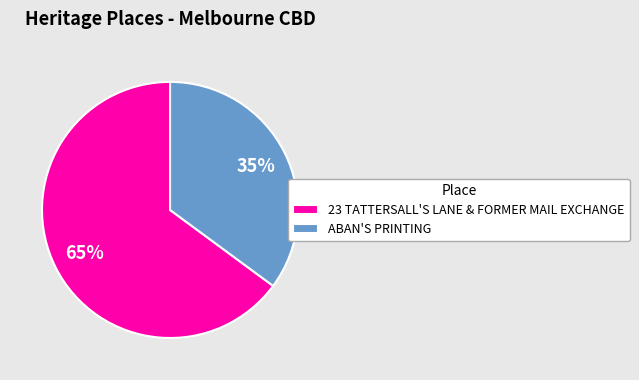

Rank the categories by value from highest to lowest.

23 TATTERSALL'S LANE & FORMER MAIL EXCHANGE, ABAN'S PRINTING